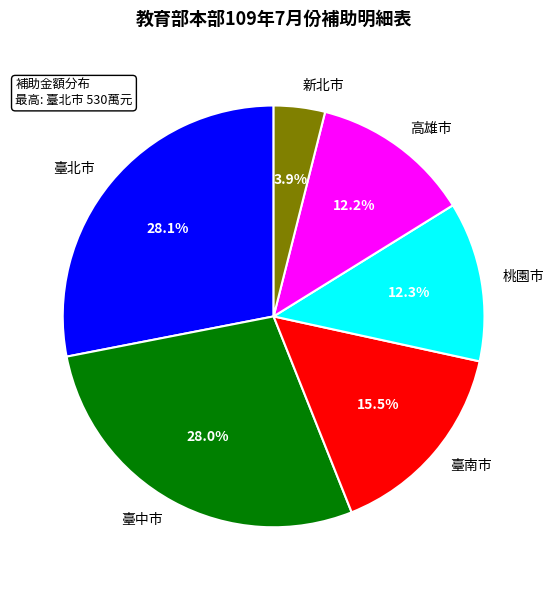

Does 高雄市 account for over 50% of the chart?

No